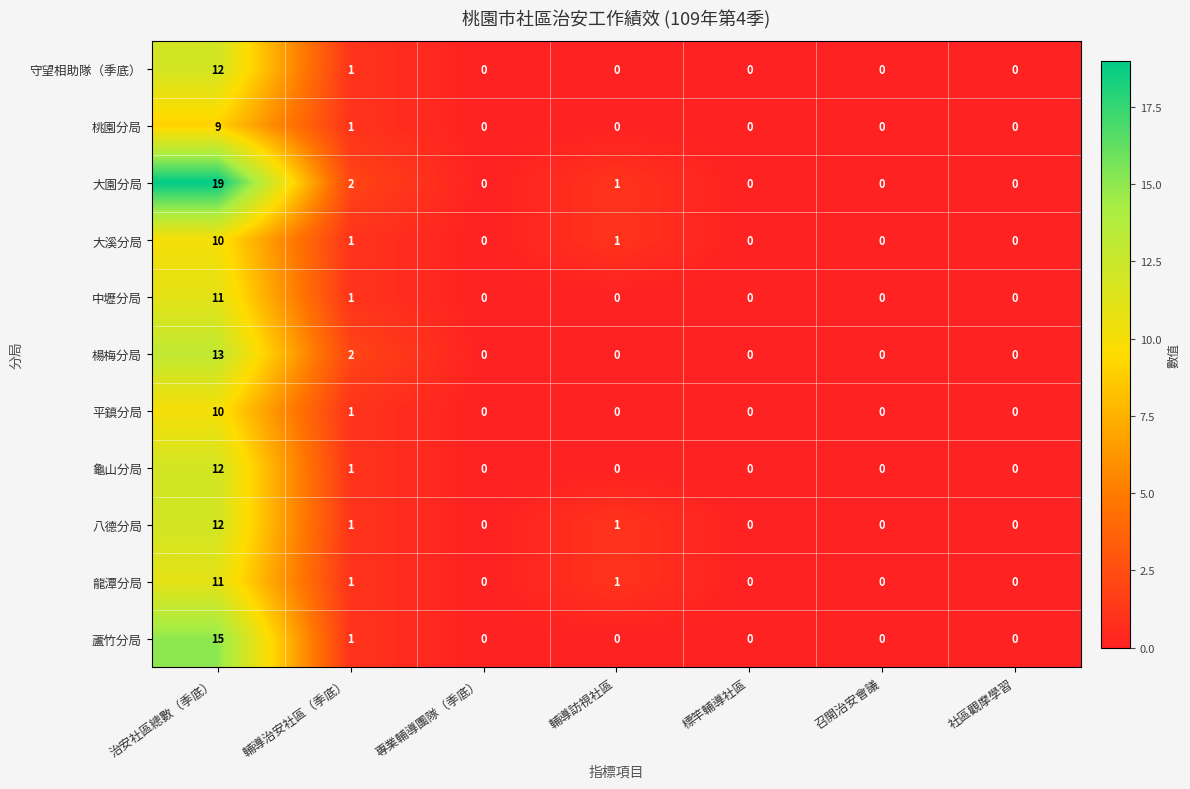

Which series has the largest range (max minus min)?

大園分局